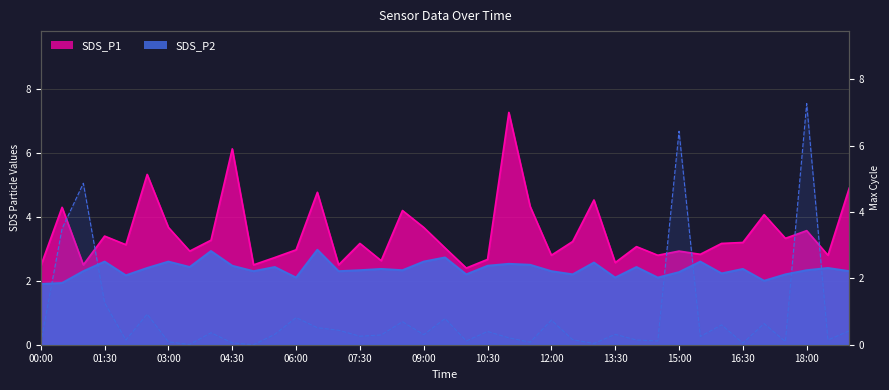

Is it true that Max_cycle equals 0.1 at 11:30?

True